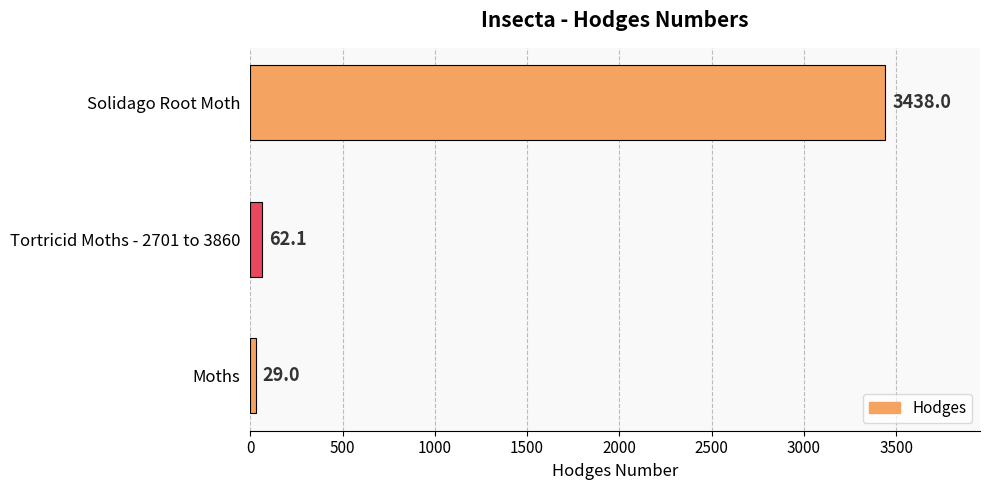

Reading bottom to top, list all the values displayed in this chart.

Moths=29.0	Tortricid Moths - 2701 to 3860=62.1	Solidago Root Moth=3438.0